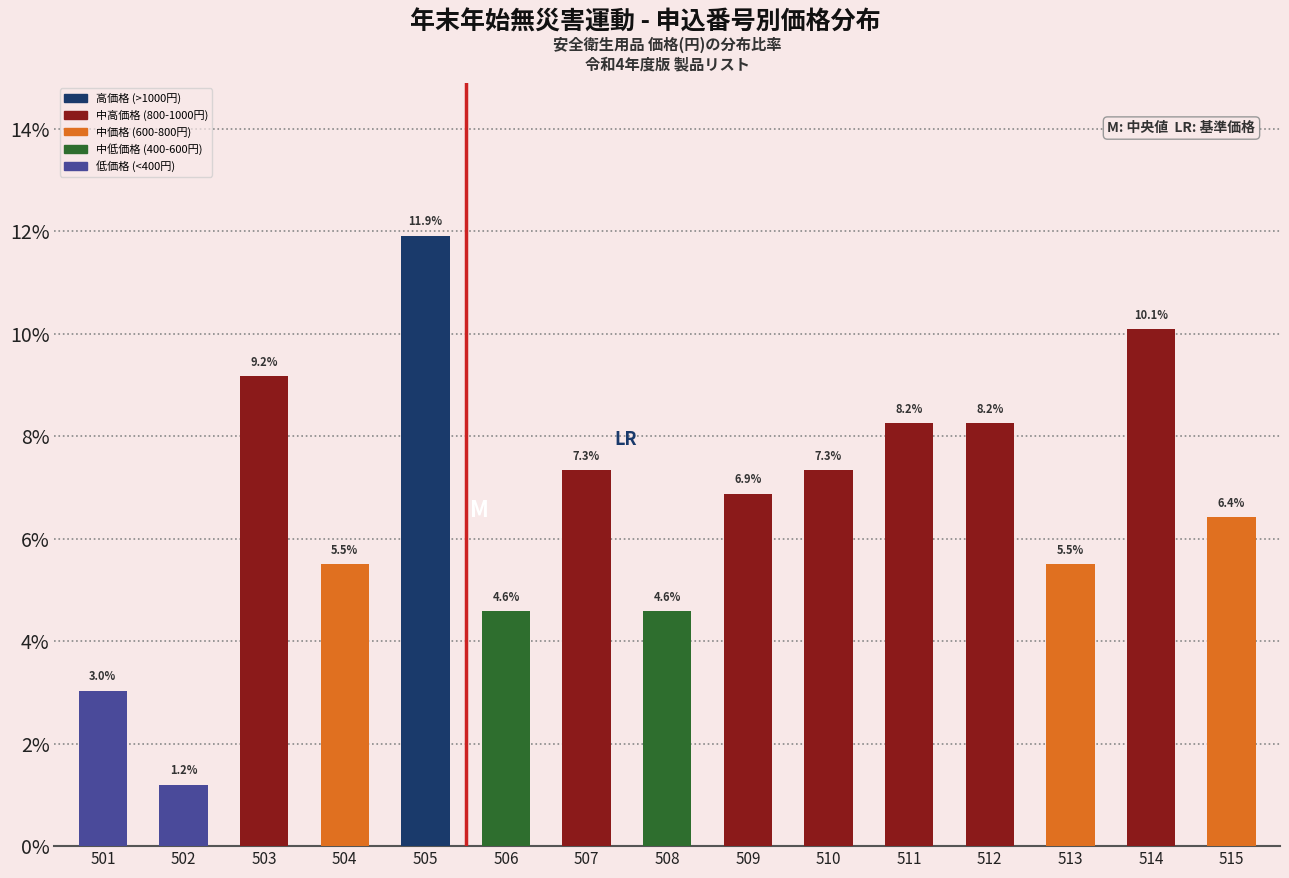

How many categories are shown in the chart?

15